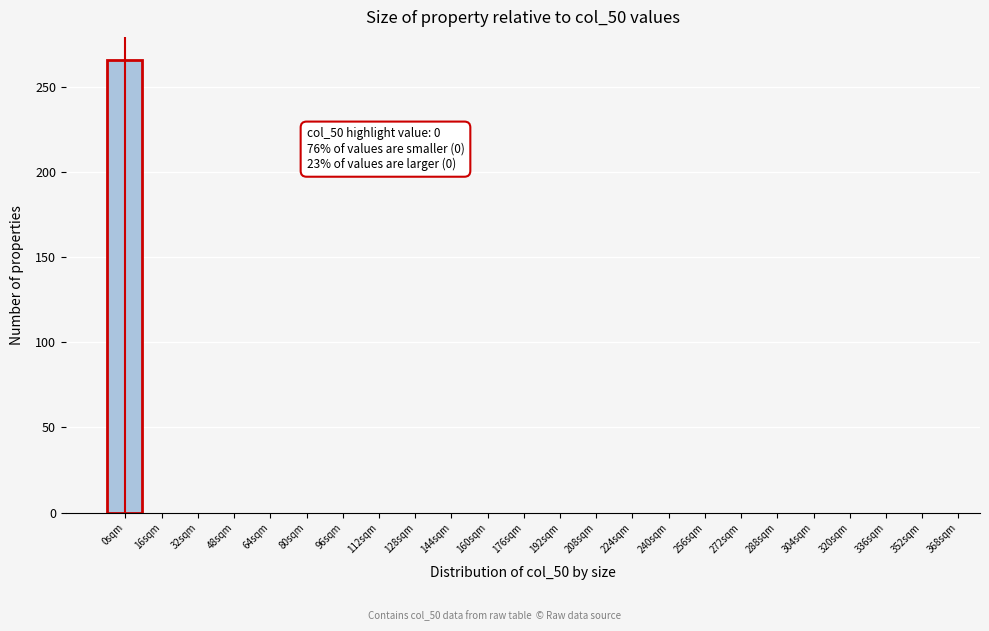

Over which range of the x-axis is the bar tallest?

-8 to 8